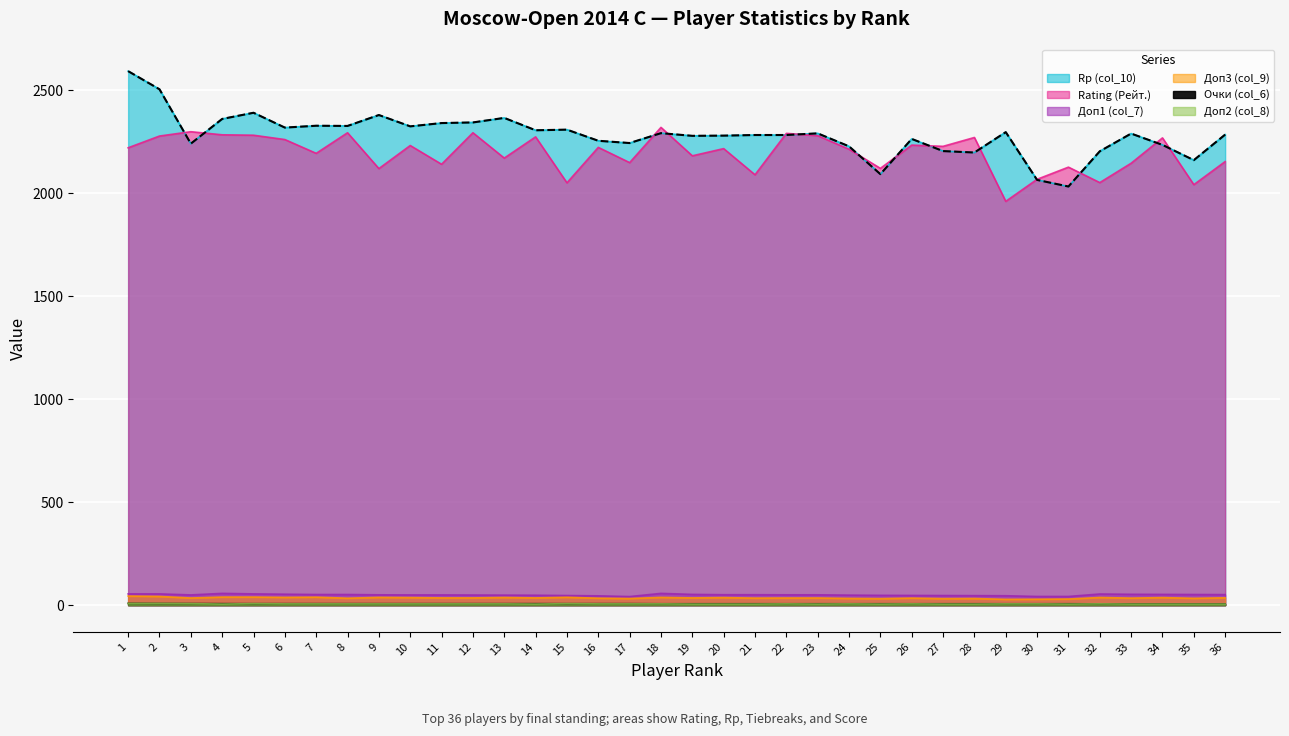

How many series are shown in this chart?

6